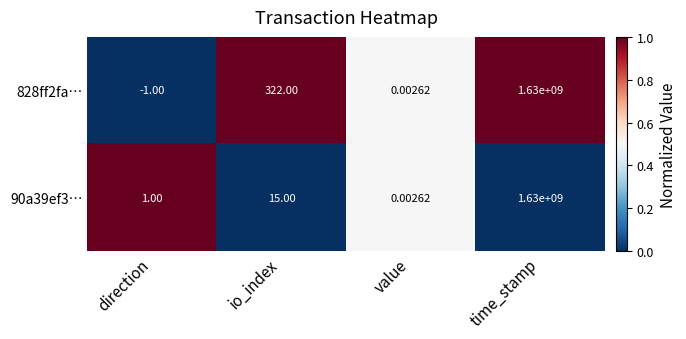

Which category has the highest value across all series?

time_stamp